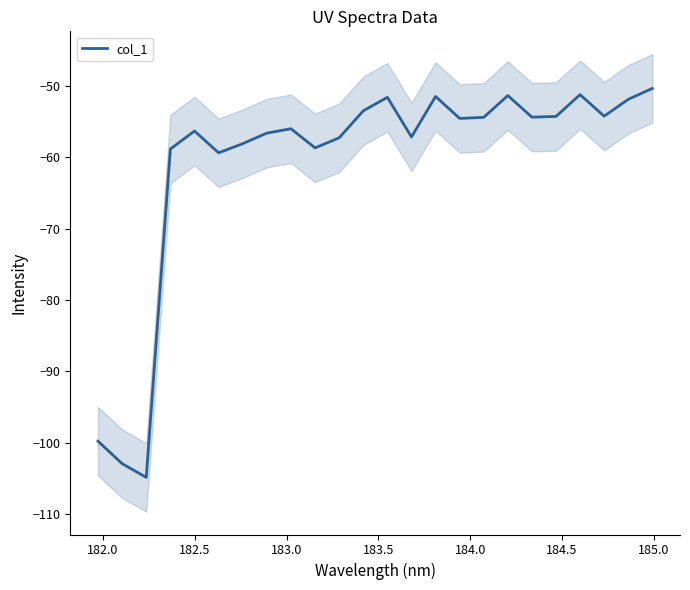

What is the highest value of the col_1 series?

-50.4